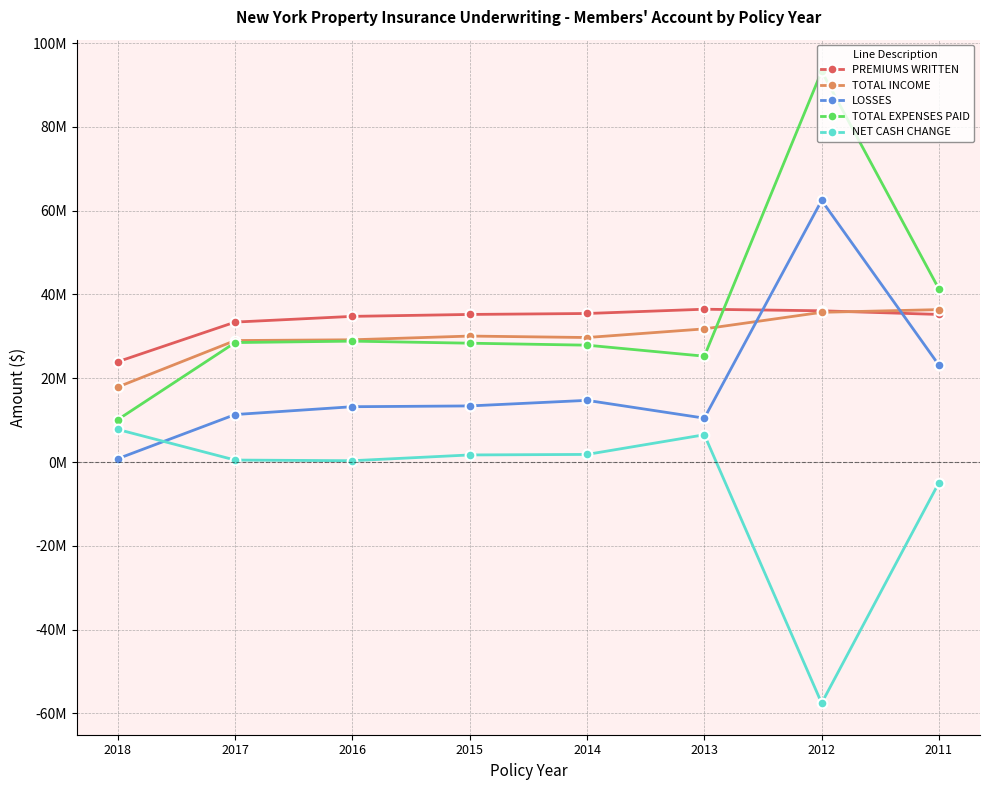

What is the maximum value shown in the chart?

93272145